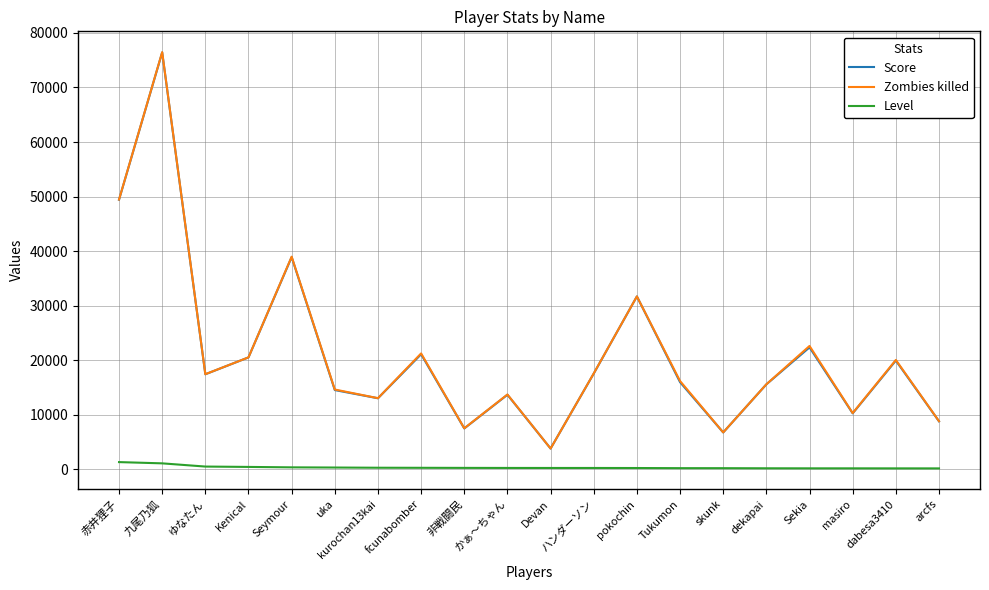

Read the Level value at fcunabomber.

259